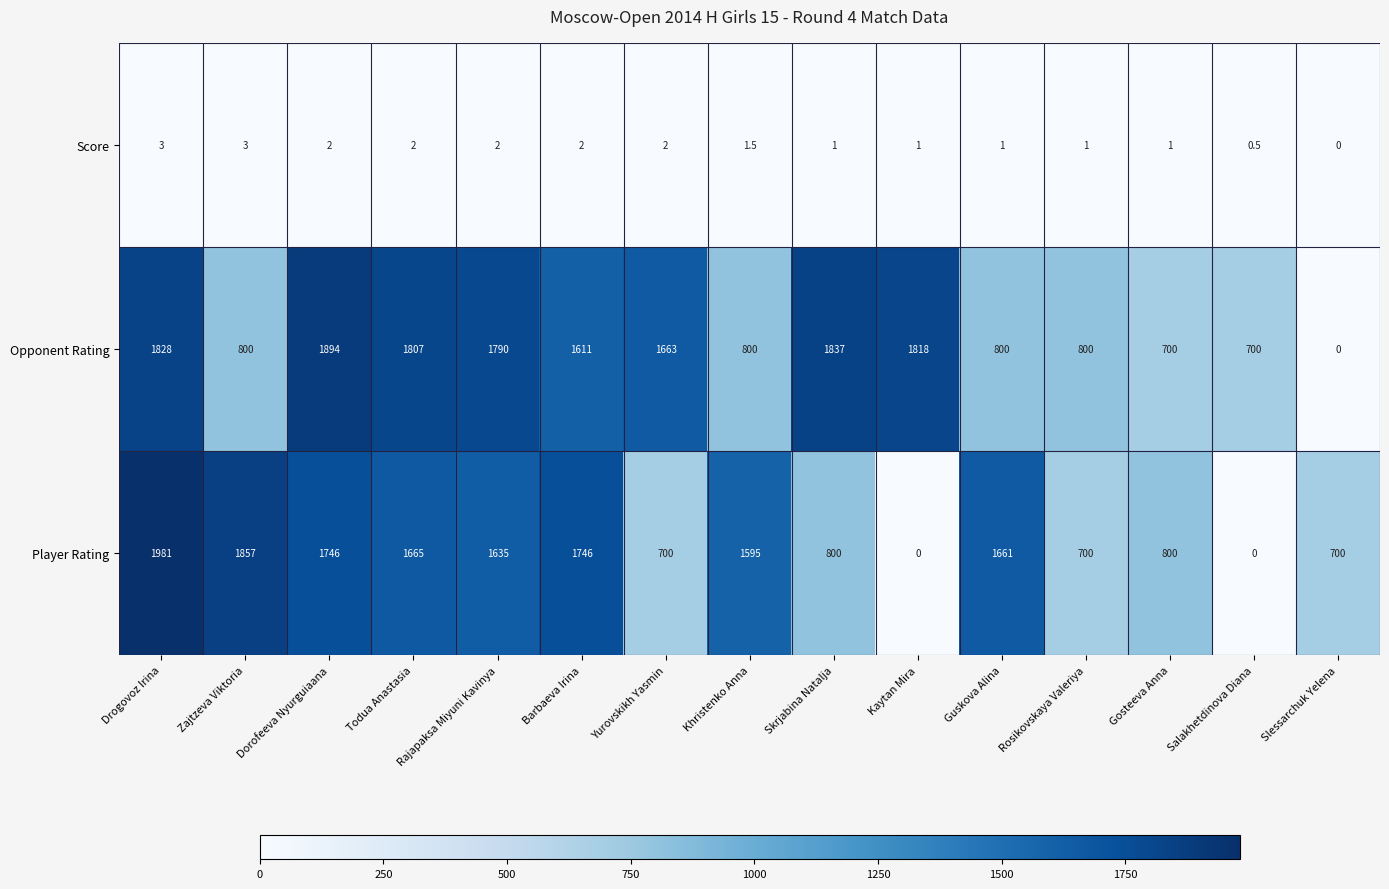

Rank the series by their maximum value, from lowest to highest.

Score, Opponent Rating, Player Rating